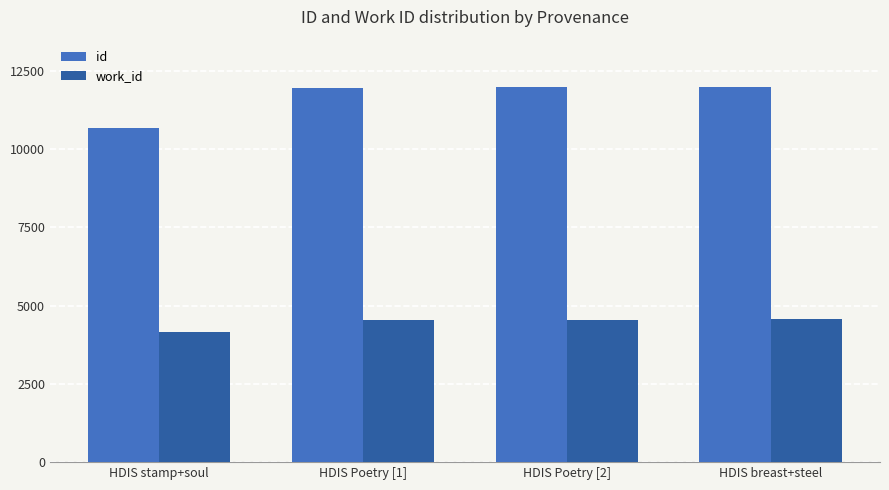

What is the average value of the work_id series?

4454